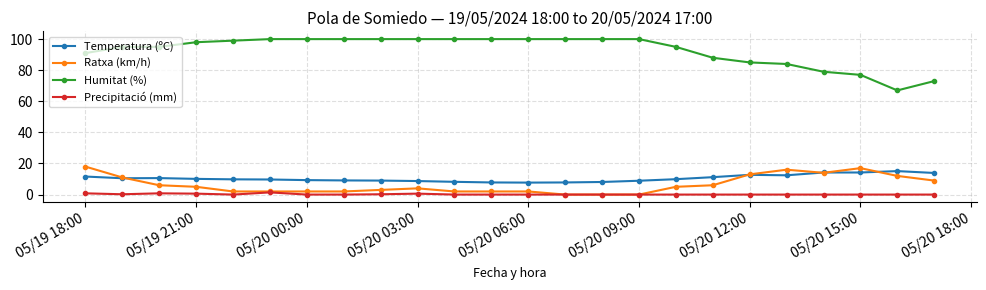

What is the highest value of the Humitat (%) series?

100.0